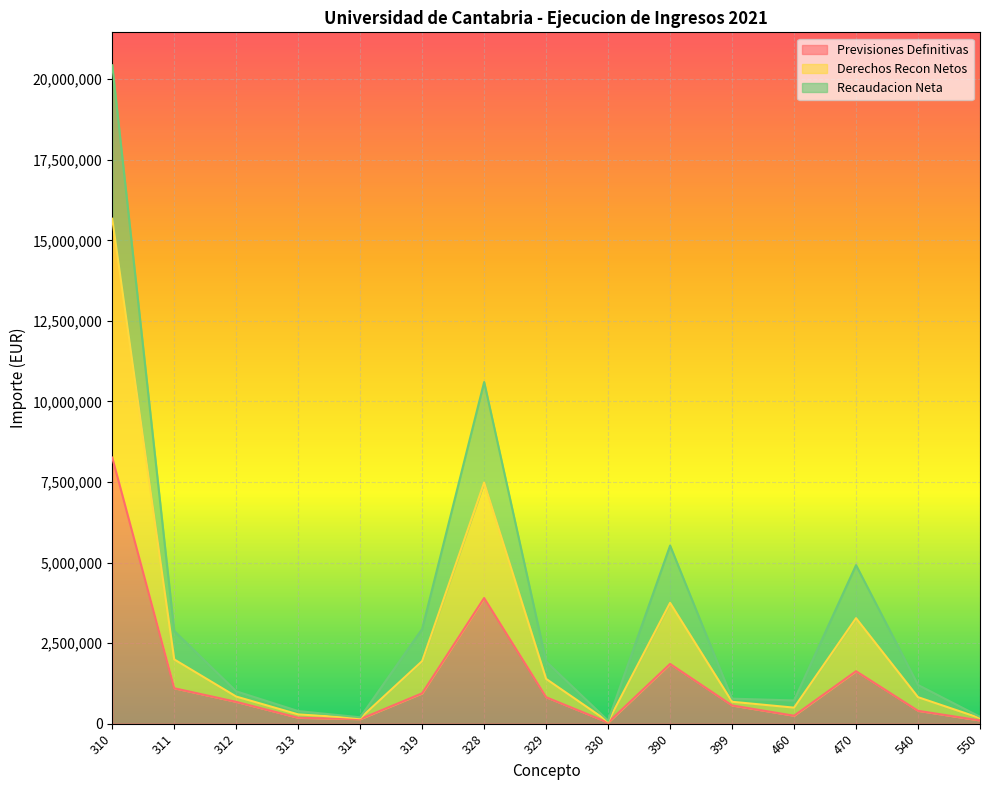

What is the difference between the maximum and minimum values in the Previsiones Definitivas series?

8225000.0